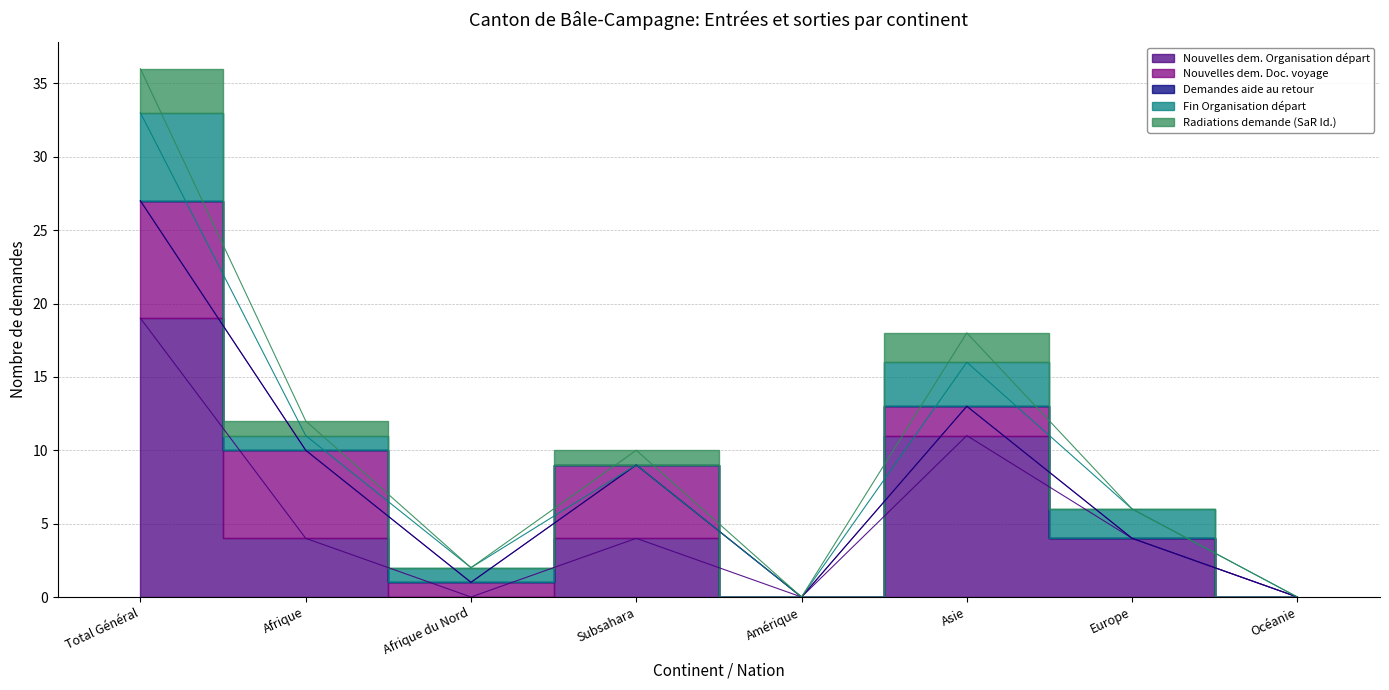

What are all the series names shown in the legend?

Nouvelles dem. Organisation départ, Nouvelles dem. Doc. voyage, Demandes aide au retour, Fin Organisation départ, Radiations demande (SaR Id.)